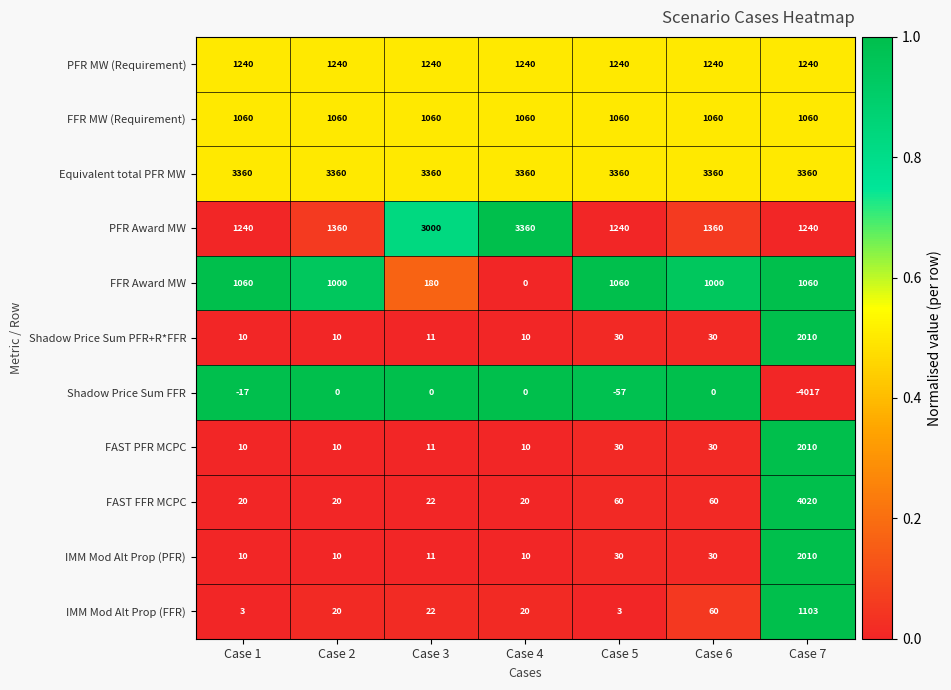

The value of IMM Mod Alt Prop (PFR) at Case 2 is 5. True or false?

False